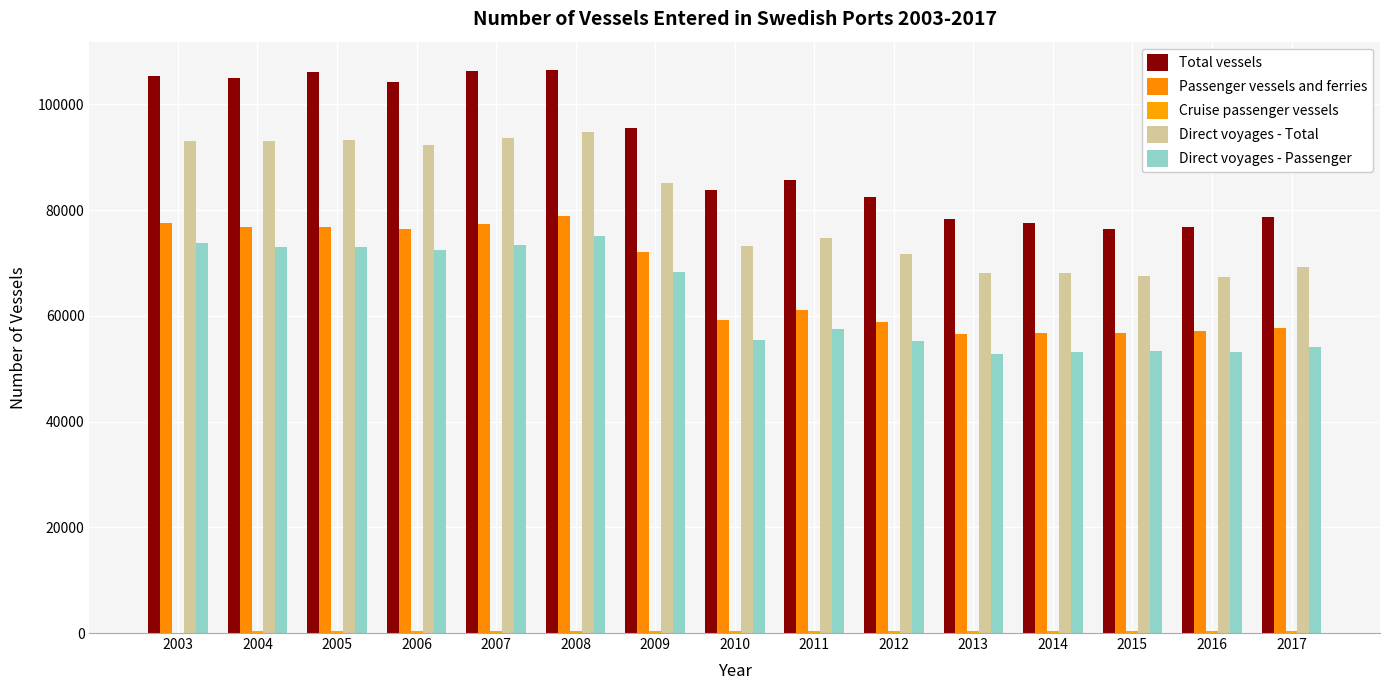

Count the number of data series in this chart.

5